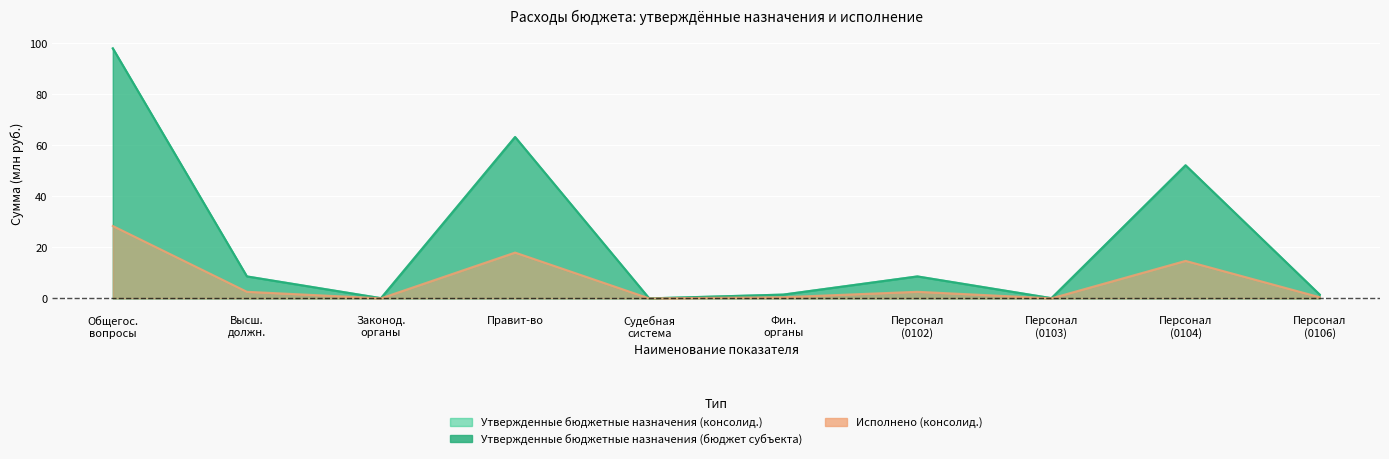

At which label is Утвержденные бюджетные назначения (консолид.) closest to 49?

Персонал (0104)